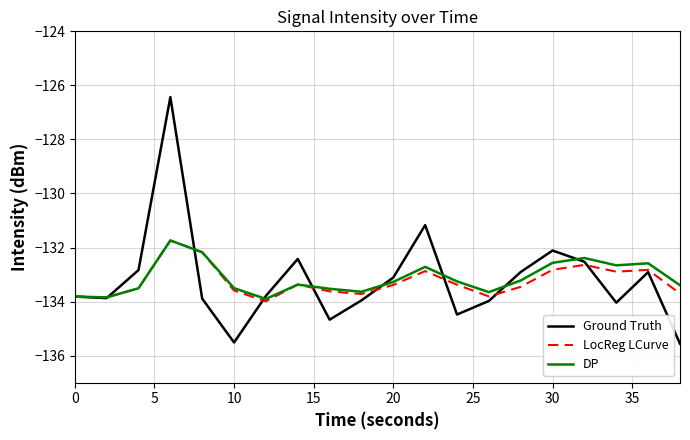

What is the highest value of the DP series?

-131.7